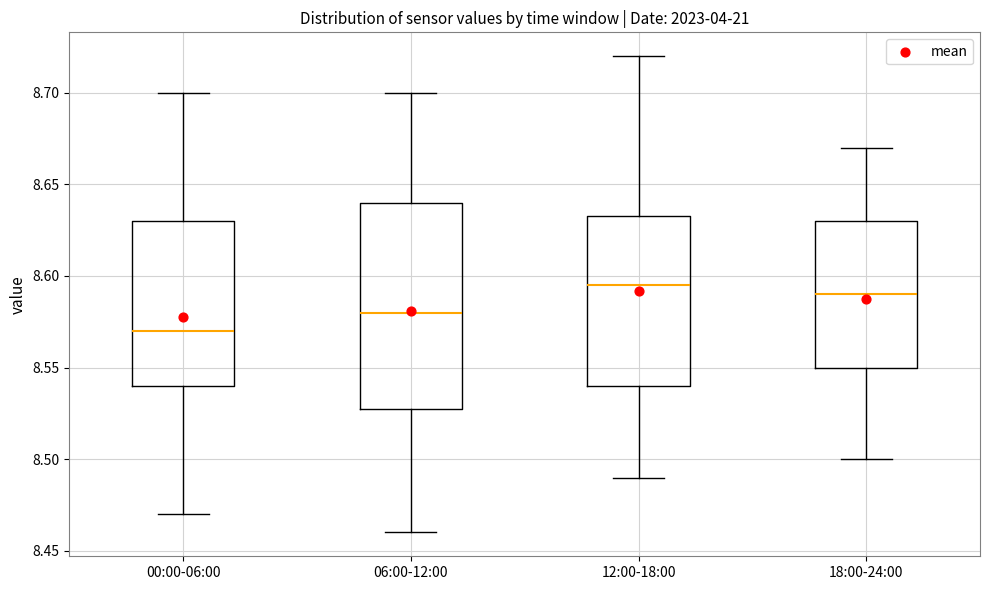

Which box's median line is the lowest?

00:00-06:00